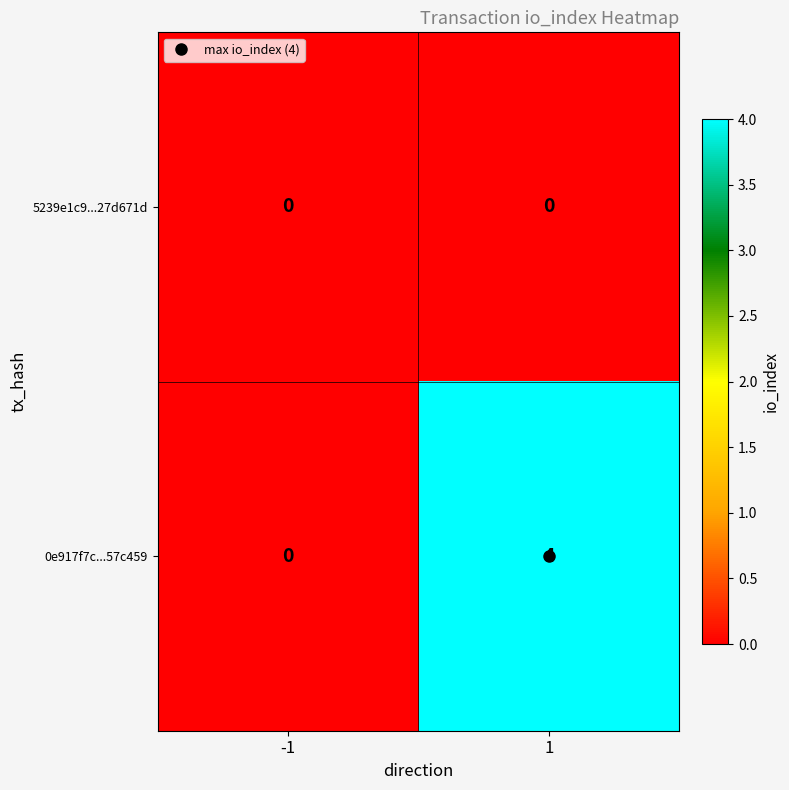

List the series in order of their peak value, lowest first.

5239e1c9...27d671d, 0e917f7c...57c459